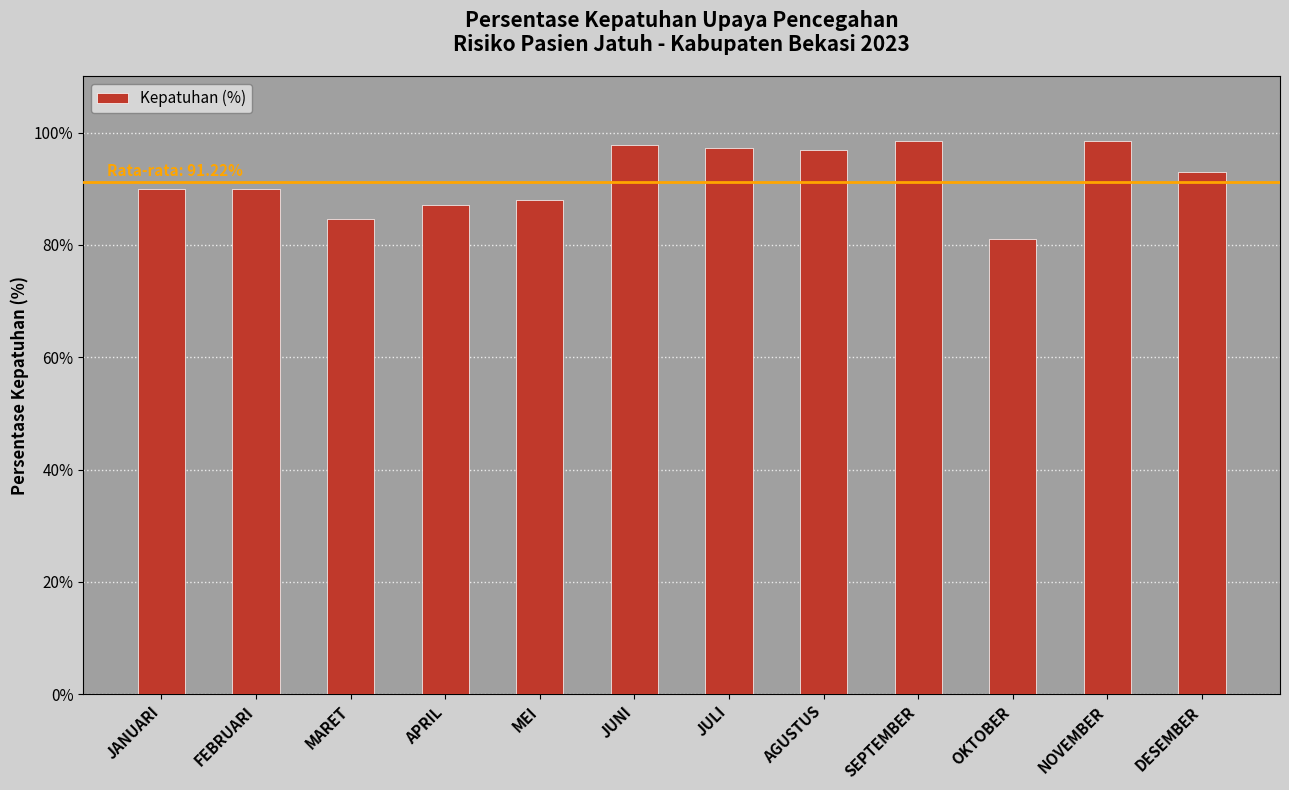

What is the average value?

91.9